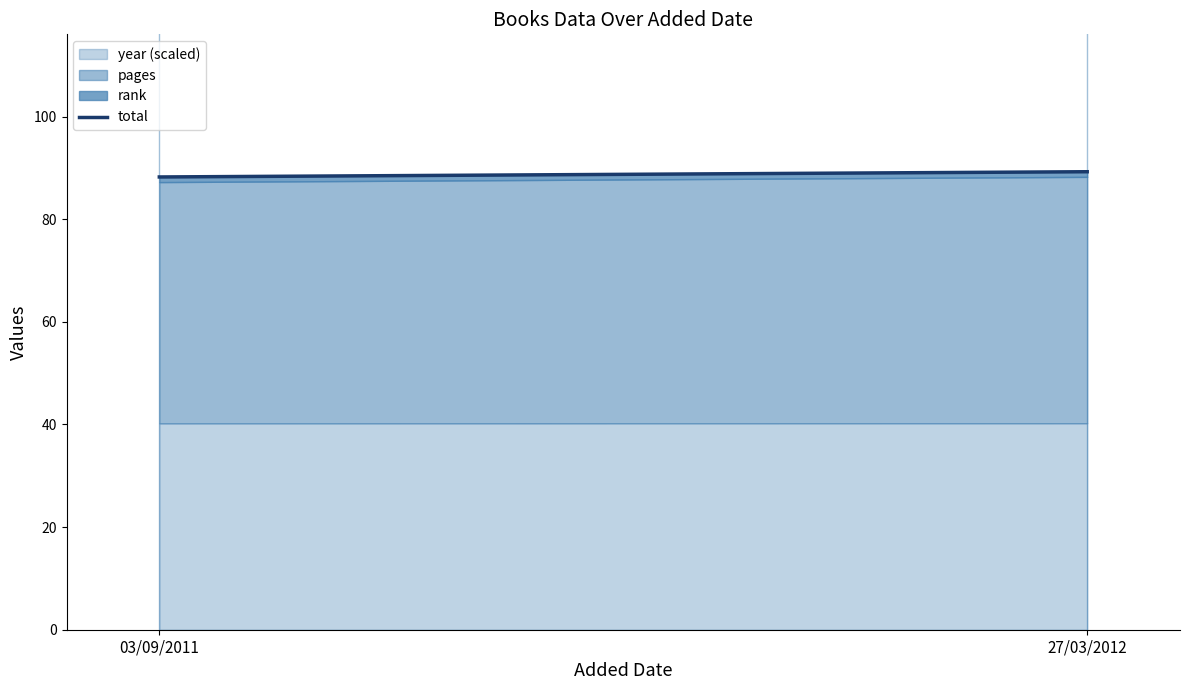

What is the sum of the values at 27/03/2012 and 03/09/2011?

177.5